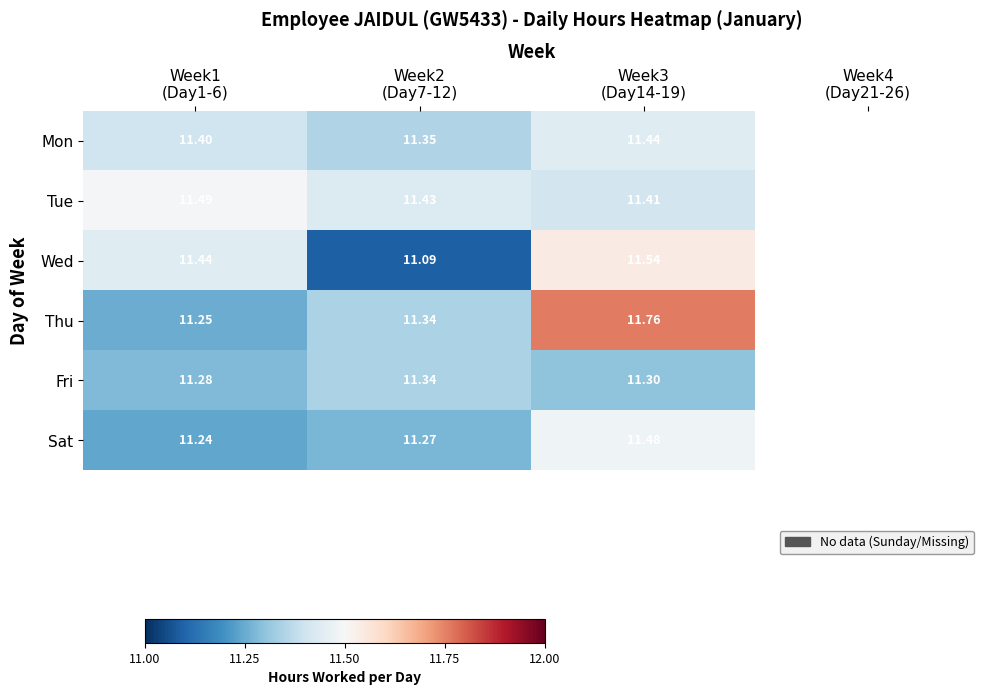

How many distinct data groups are displayed?

6